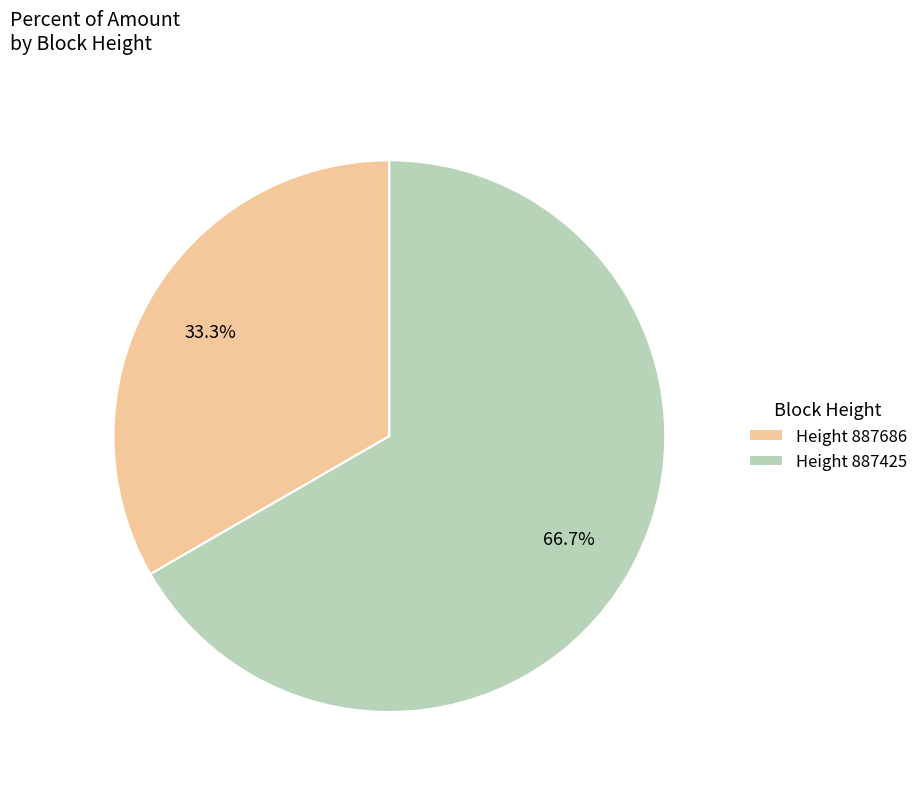

What is the smallest slice in the pie chart?

Height 887686